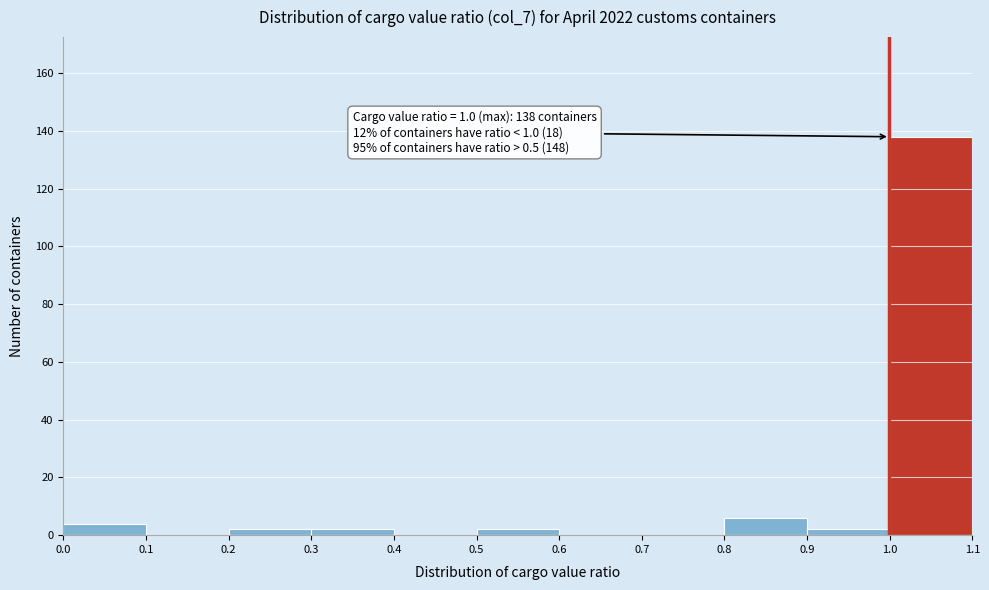

Which range on the x-axis has the tallest bar?

1.0 to 1.1